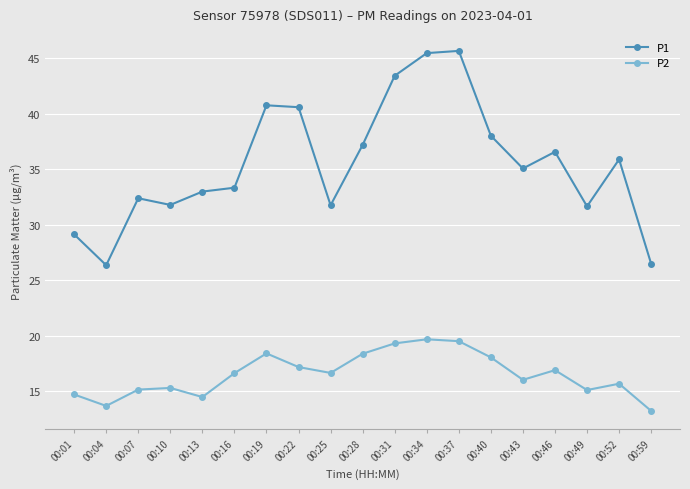

What is the value of the P1 point at the 4th from the left?

31.8